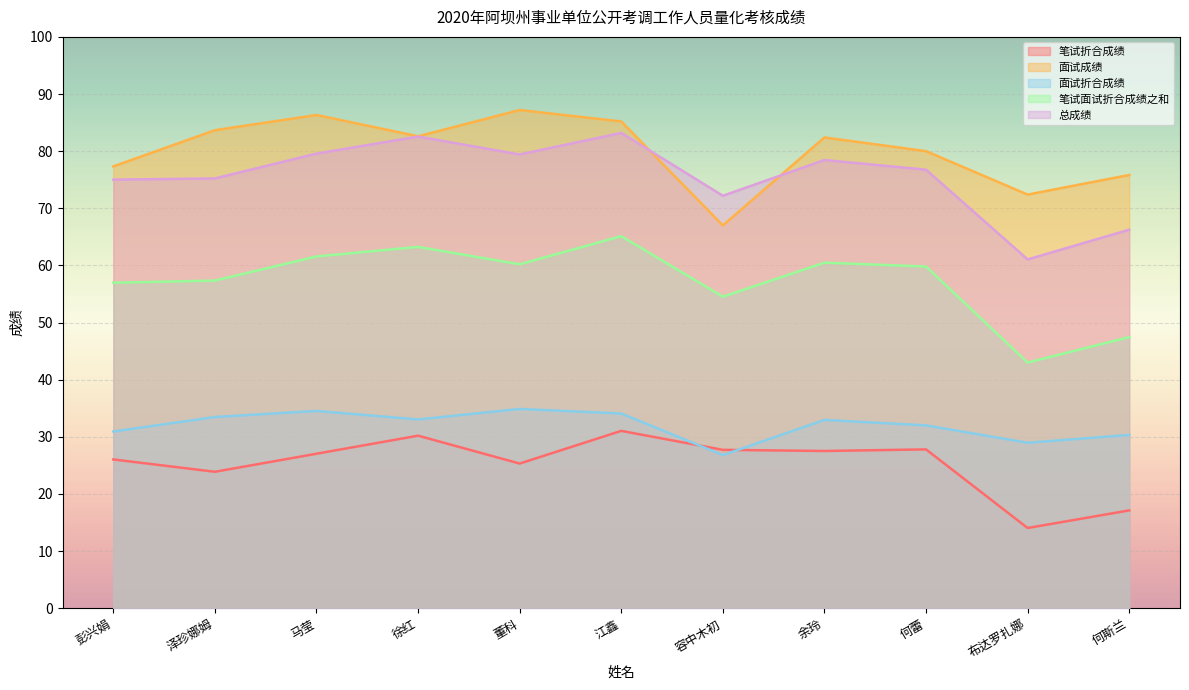

At which label does 笔试折合成绩 reach its minimum?

布达罗扎娜